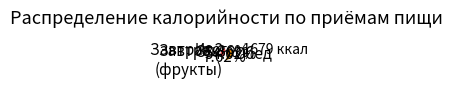

What is the largest slice in the pie chart?

Обед